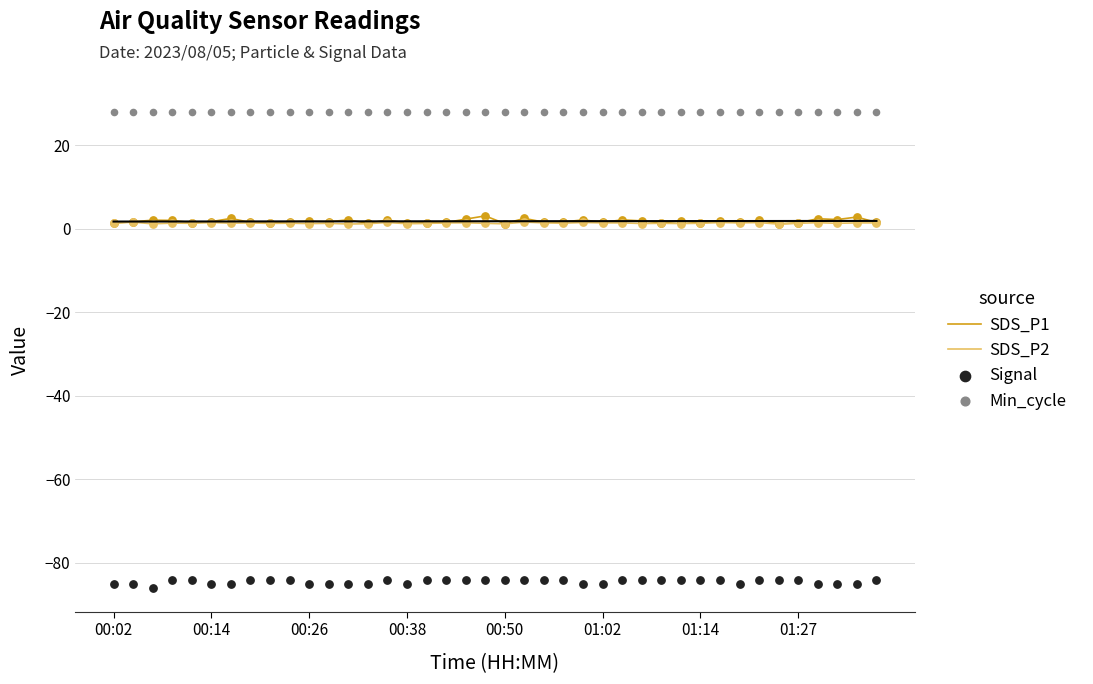

Which series has the largest total across all categories?

Min_cycle